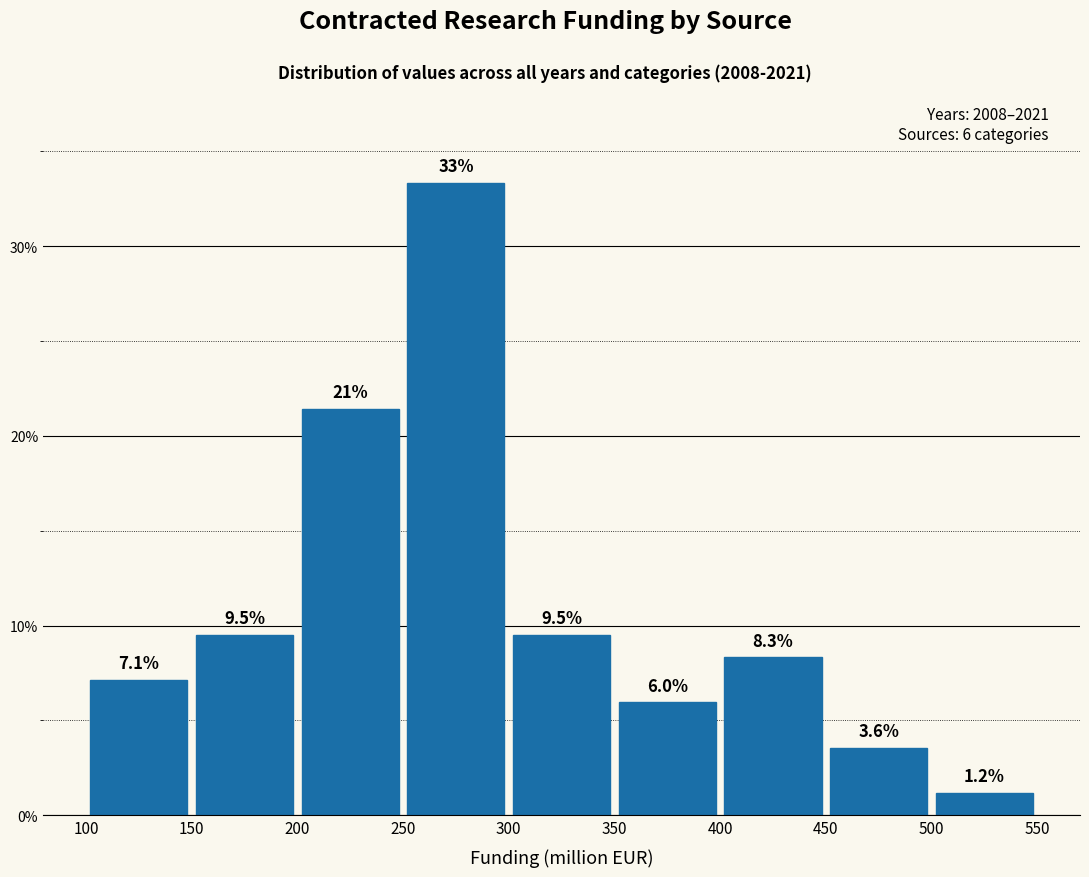

Over which range of the x-axis is the bar tallest?

250 to 300